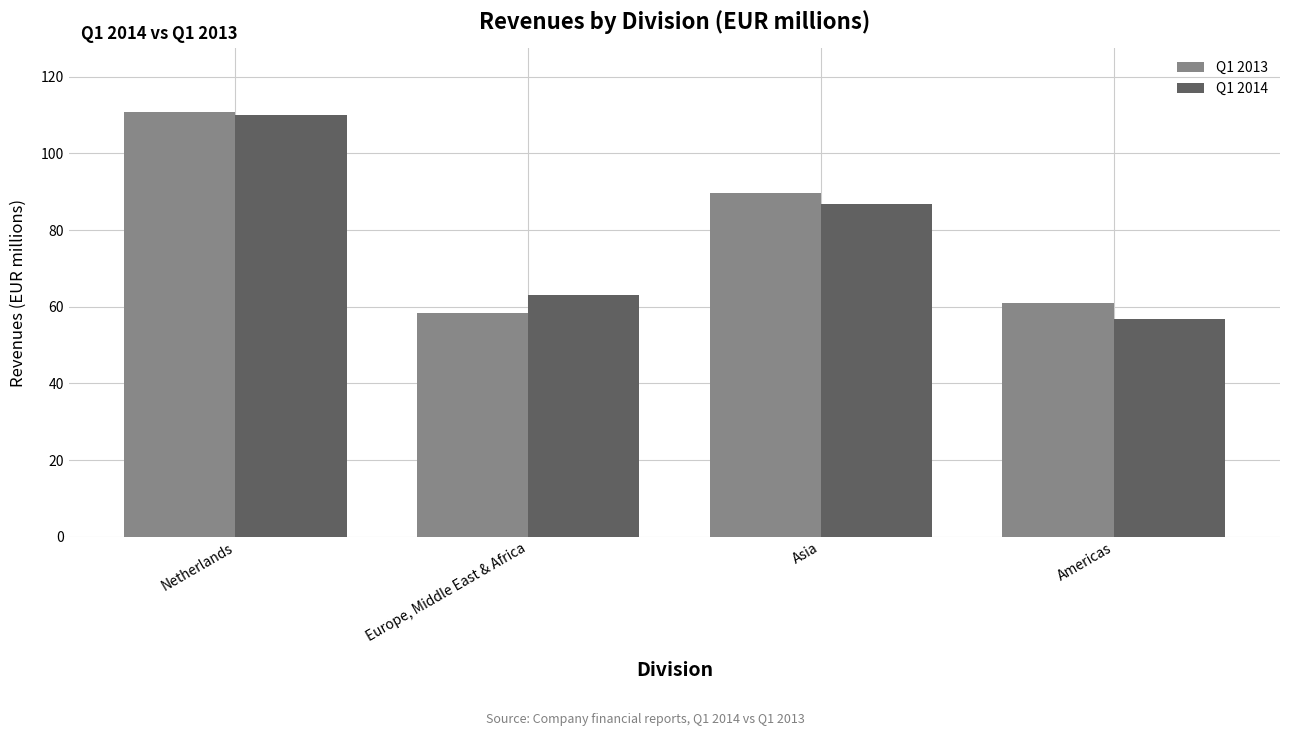

The value of Q1 2013 at Netherlands is 43.7. True or false?

False